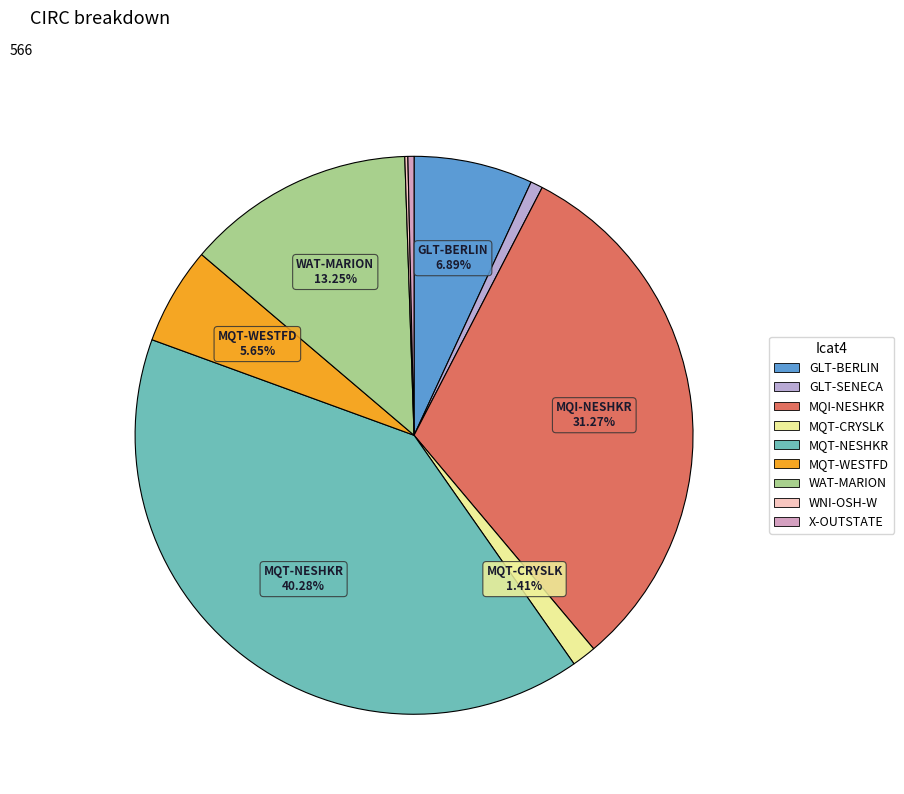

To the nearest percent, what is the difference between the largest and smallest slice percentages?

40%